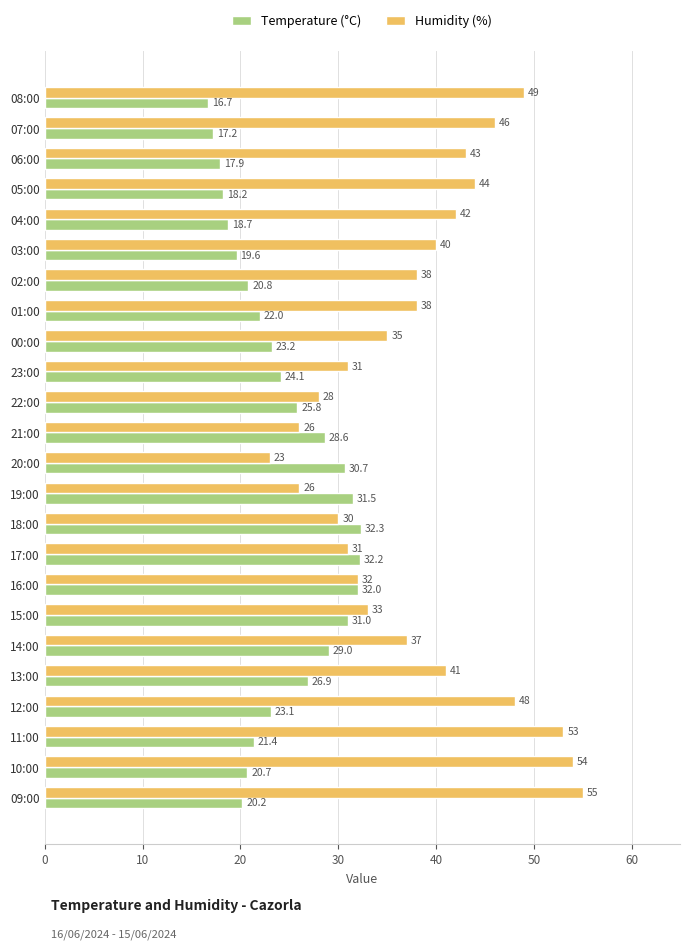

Rank the series at 05:00 from lowest to highest value.

Temperature (°C), Humidity (%)